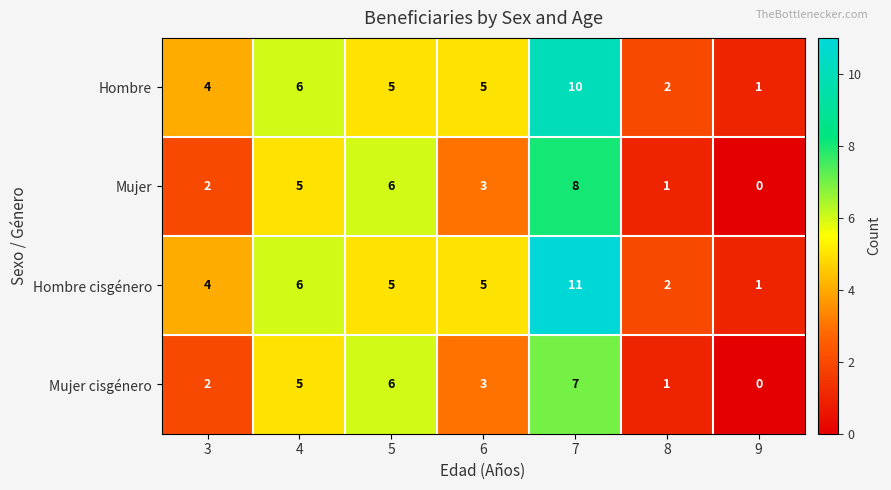

What is the highest value of the Hombre series?

10